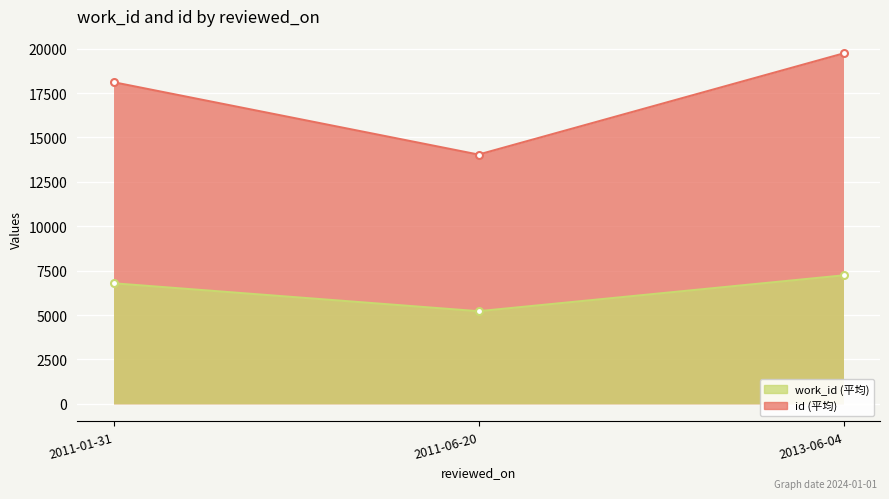

Does the chart display data point markers on the line(s)?

Yes